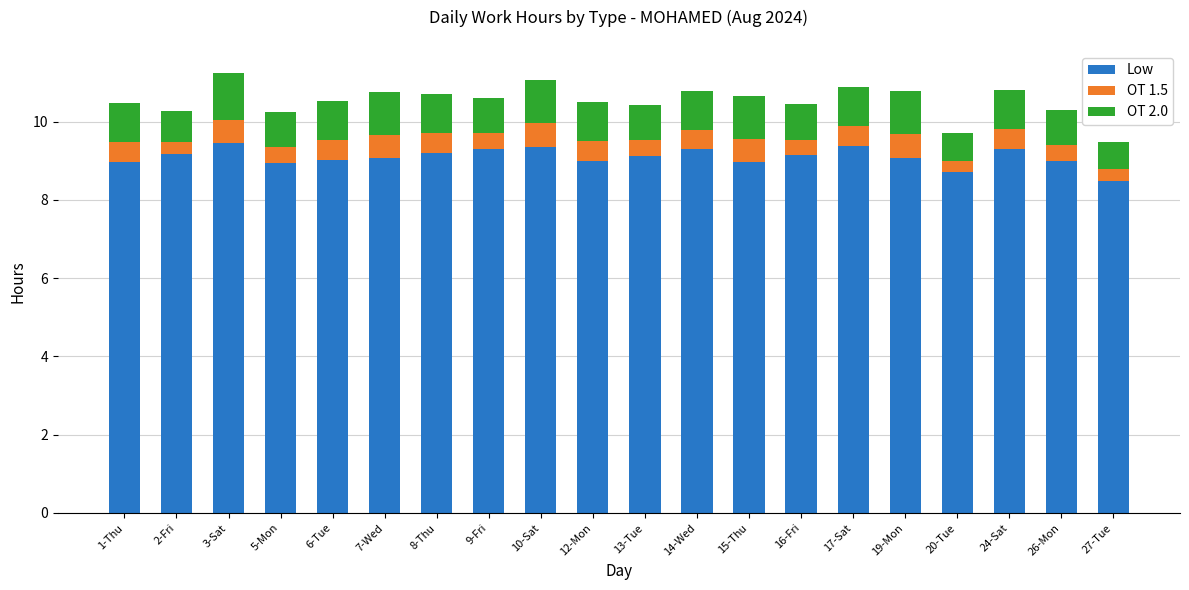

True or false: Low has a value of 2.3 at 19-Mon.

False